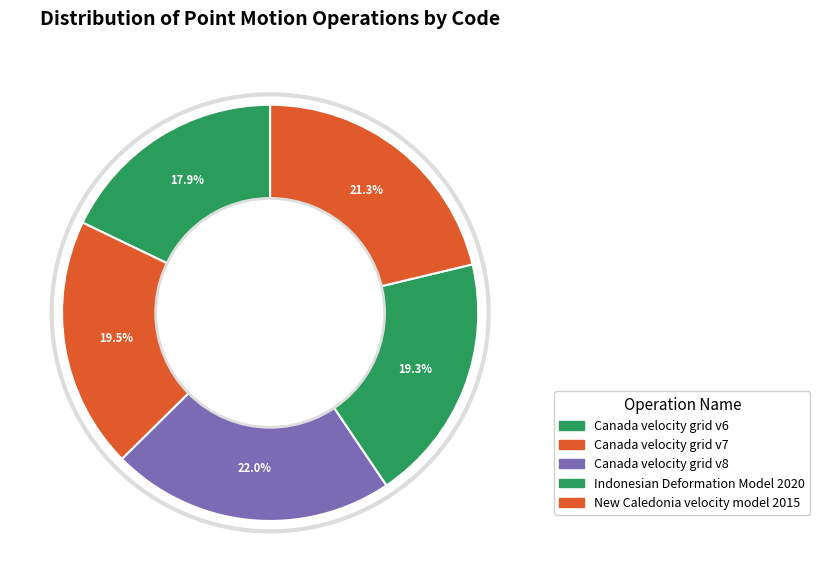

To the nearest percent, what is the difference between the largest and smallest slice percentages?

4%